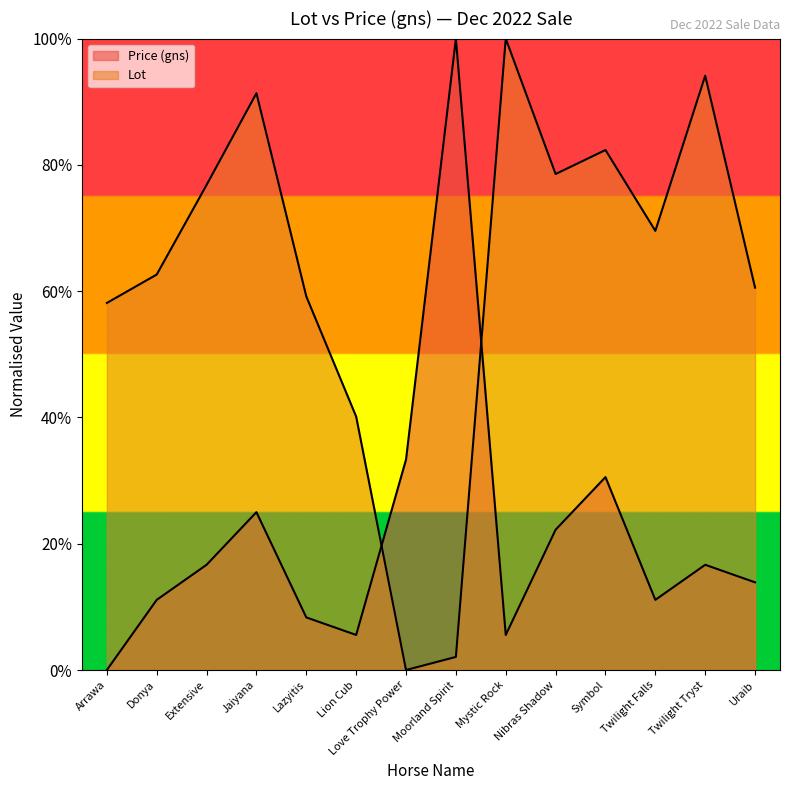

Rank the series by their maximum value, from highest to lowest.

Price (gns), Lot